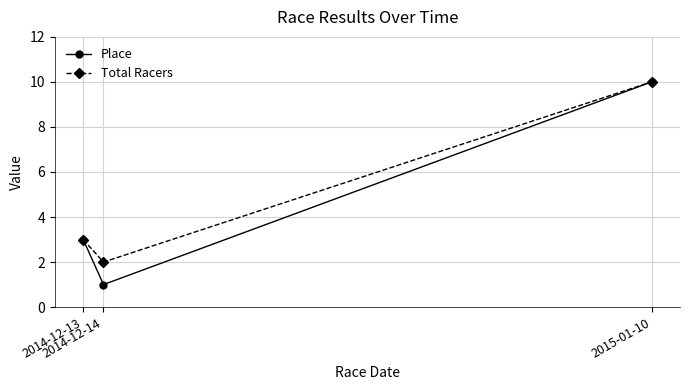

What is the label of the 2nd point from the right?

2014-12-14